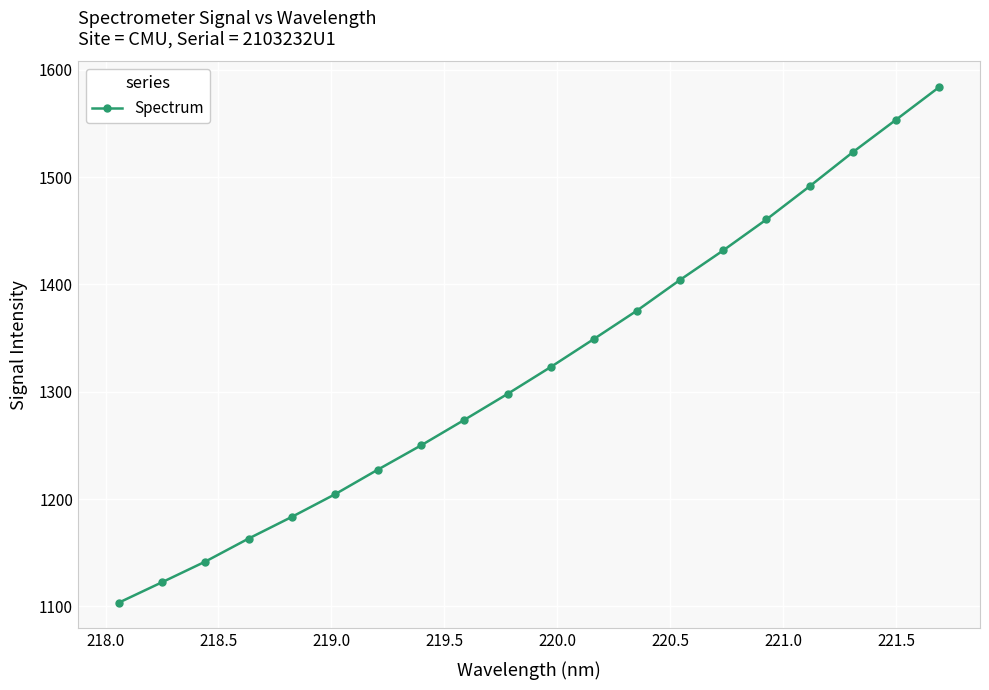

How many lines are shown in the chart?

1